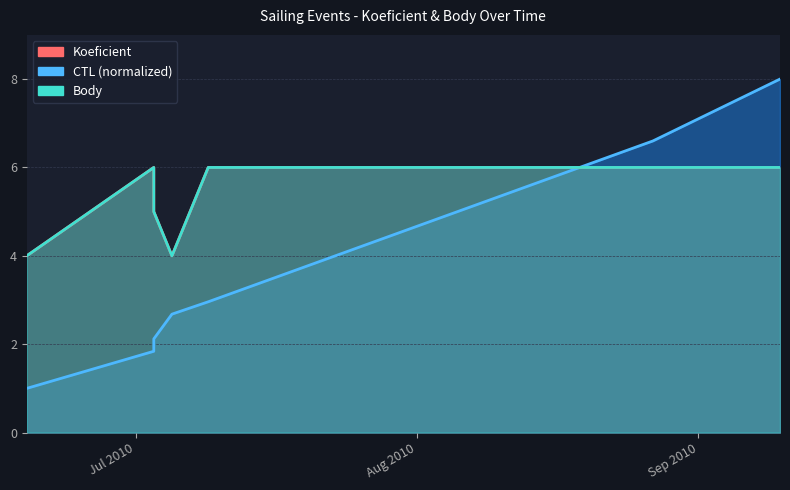

The Koeficient series shows 5.0 at 2010-07-03. True or false?

True